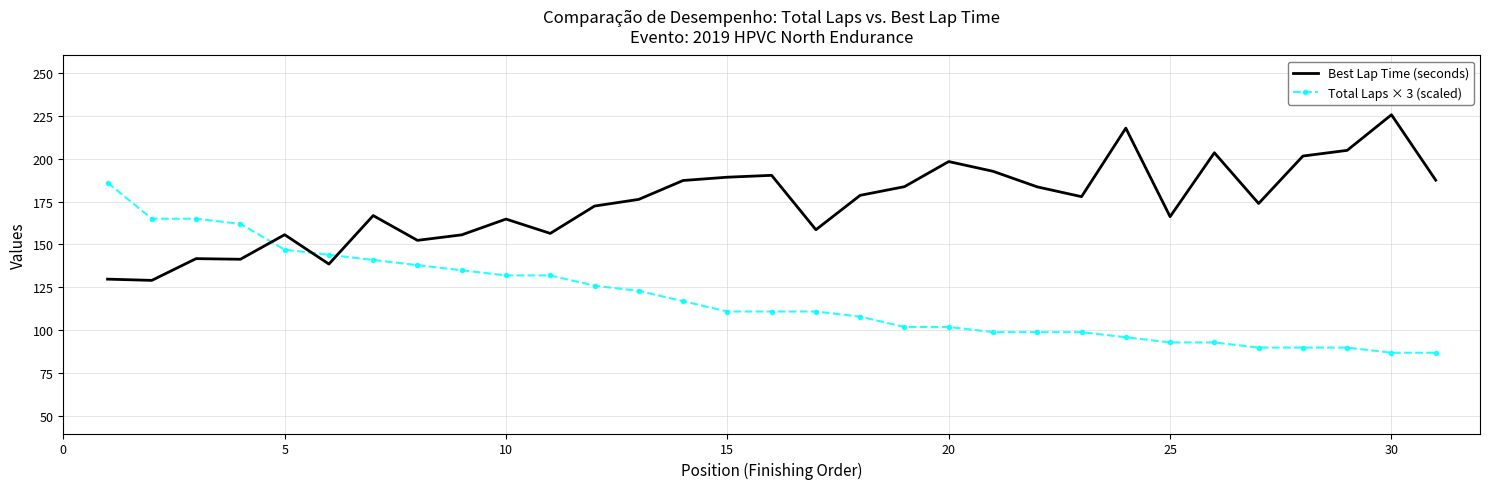

Which series has the largest total across all categories?

Best Lap Time (seconds)